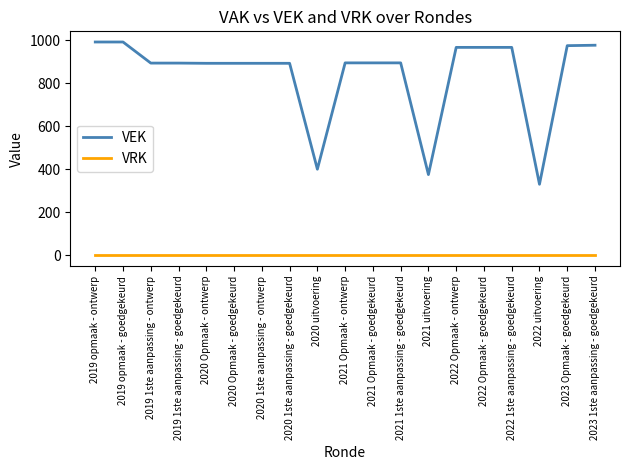

Rank the series by their maximum value, from highest to lowest.

VEK, VRK